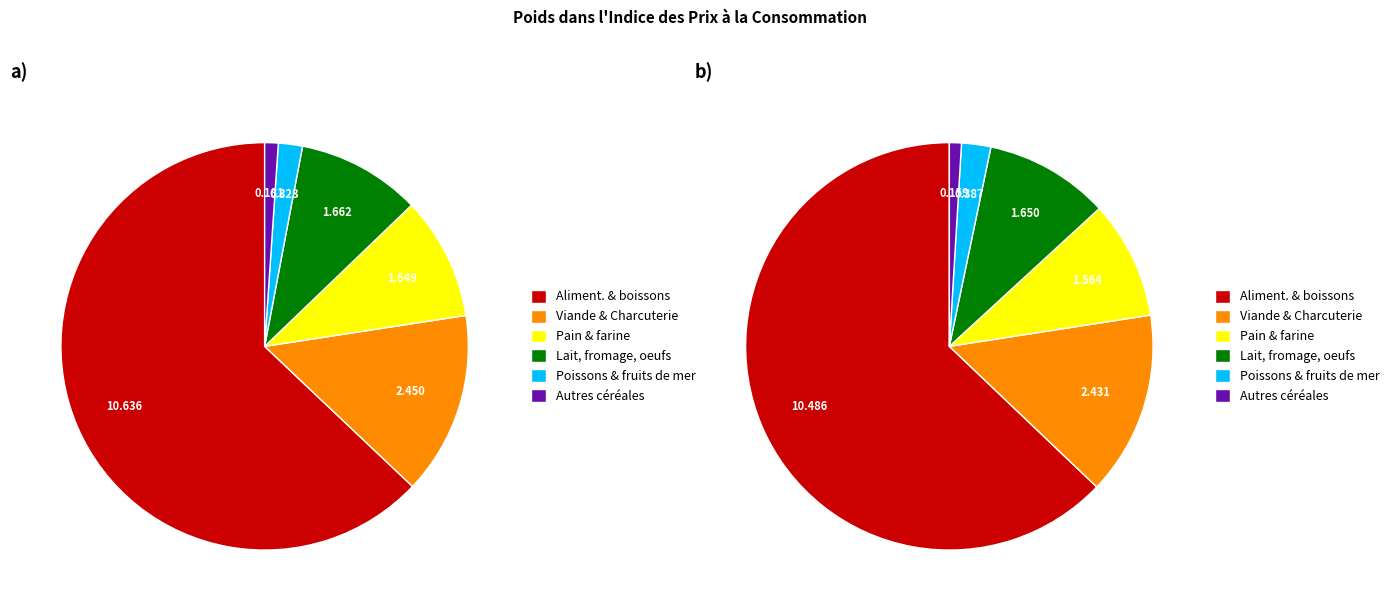

Which category accounts for the majority?

Alimentation et boissons non-alcoolisées